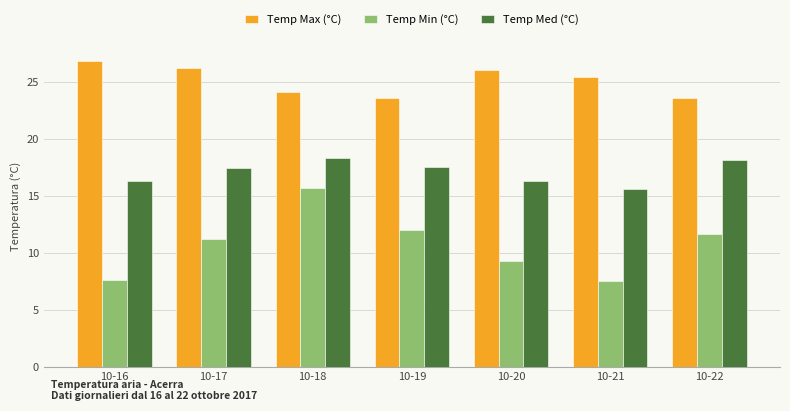

How many categories are shown in the chart?

7